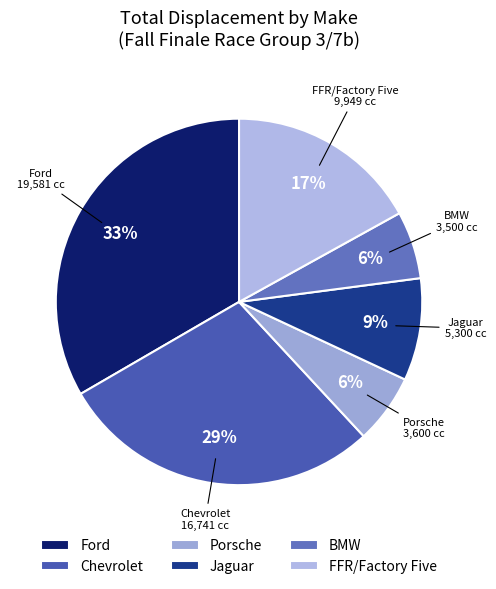

How many segments does this pie chart have?

6